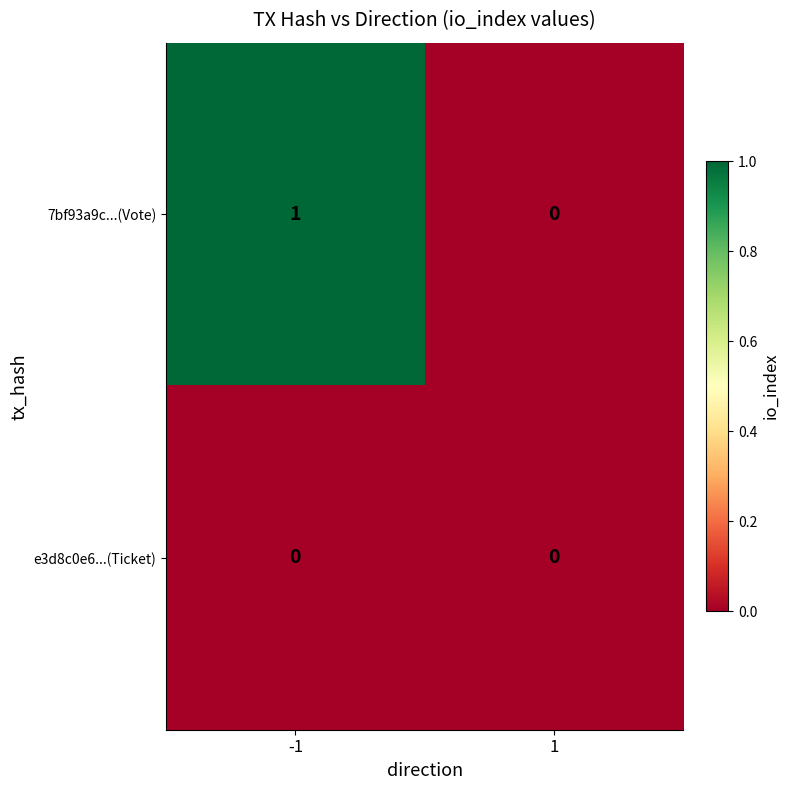

Which series has the largest range (max minus min)?

7bf93a9c...(Vote)